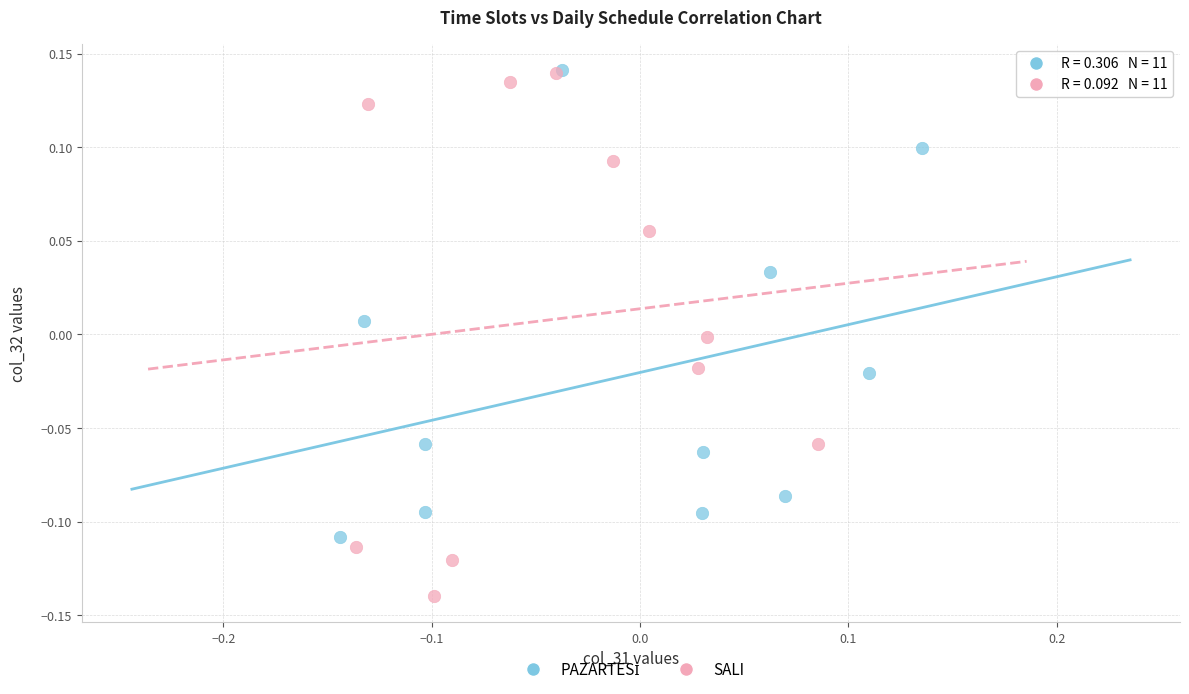

Which series has the largest Y range (max minus min)?

SALI